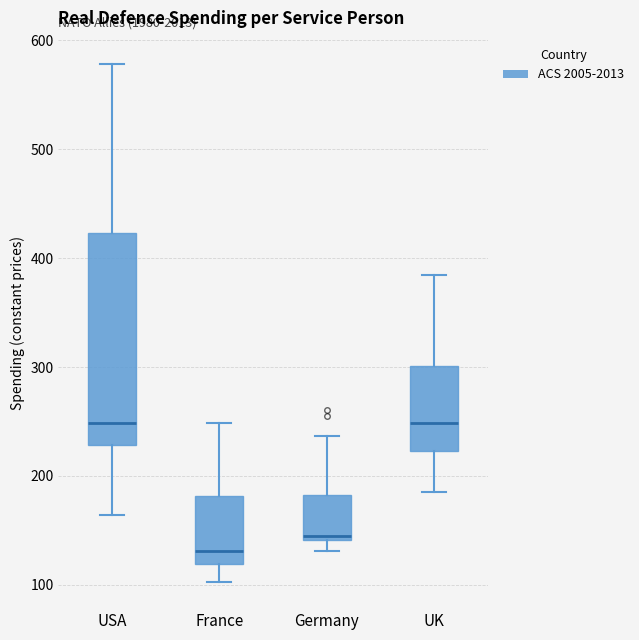

Comparing the boxes themselves (not the whiskers), which one is the tallest?

USA